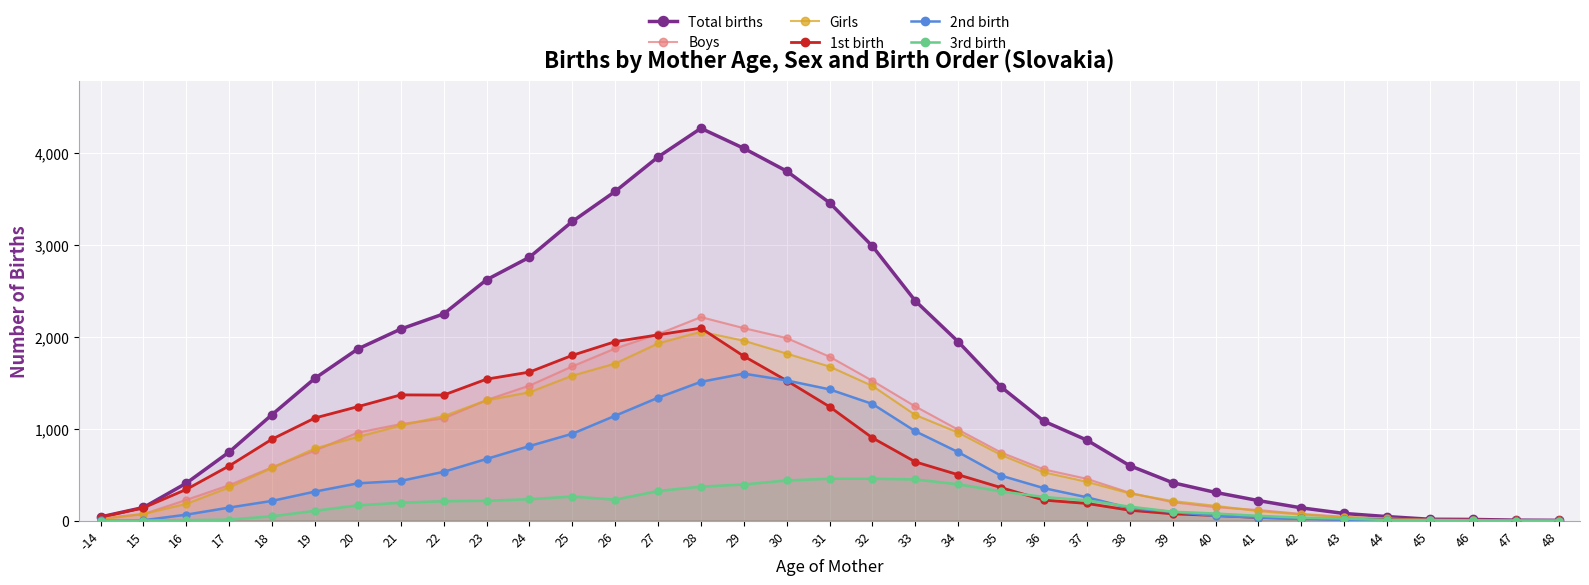

Which label corresponds to the largest value in the chart?

28